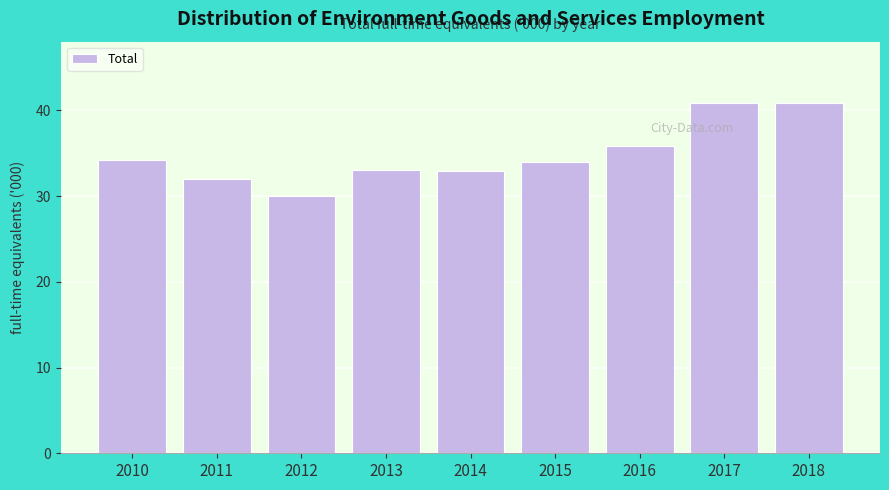

What is the smallest value displayed?

30.0